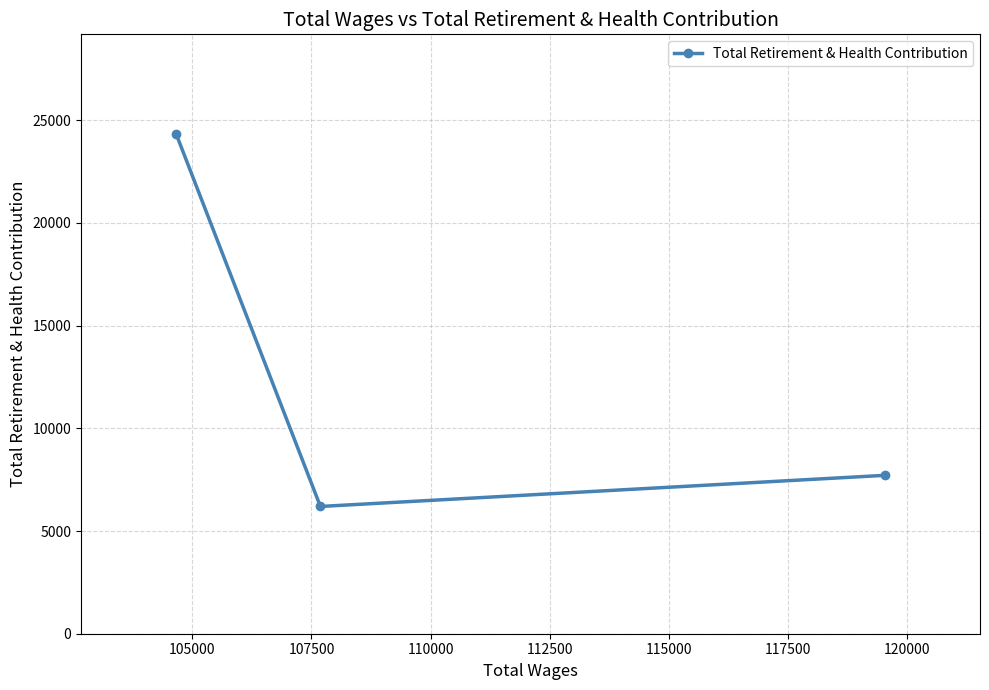

What is the sum of all values?

38231